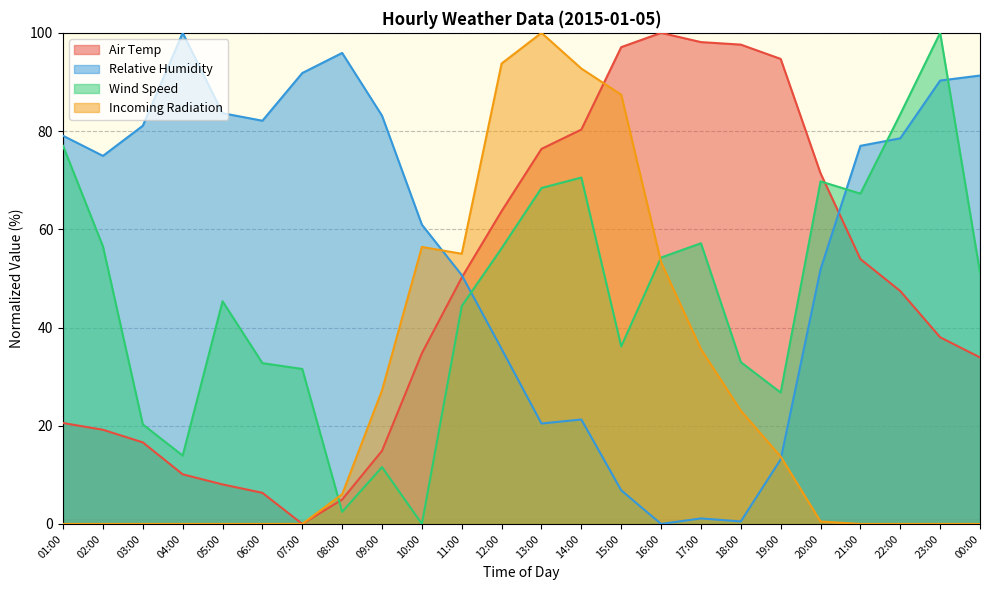

How many lines are shown in the chart?

4